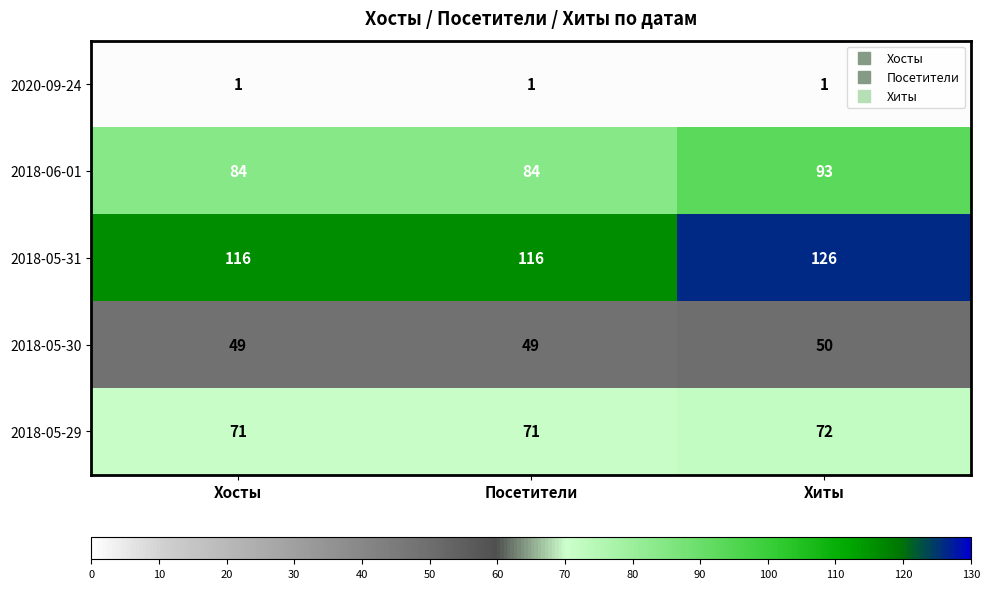

Reading right to left, what are all the values shown in this chart?

2020-09-24: 1	1	1
2018-06-01: 93	84	84
2018-05-31: 126	116	116
2018-05-30: 50	49	49
2018-05-29: 72	71	71